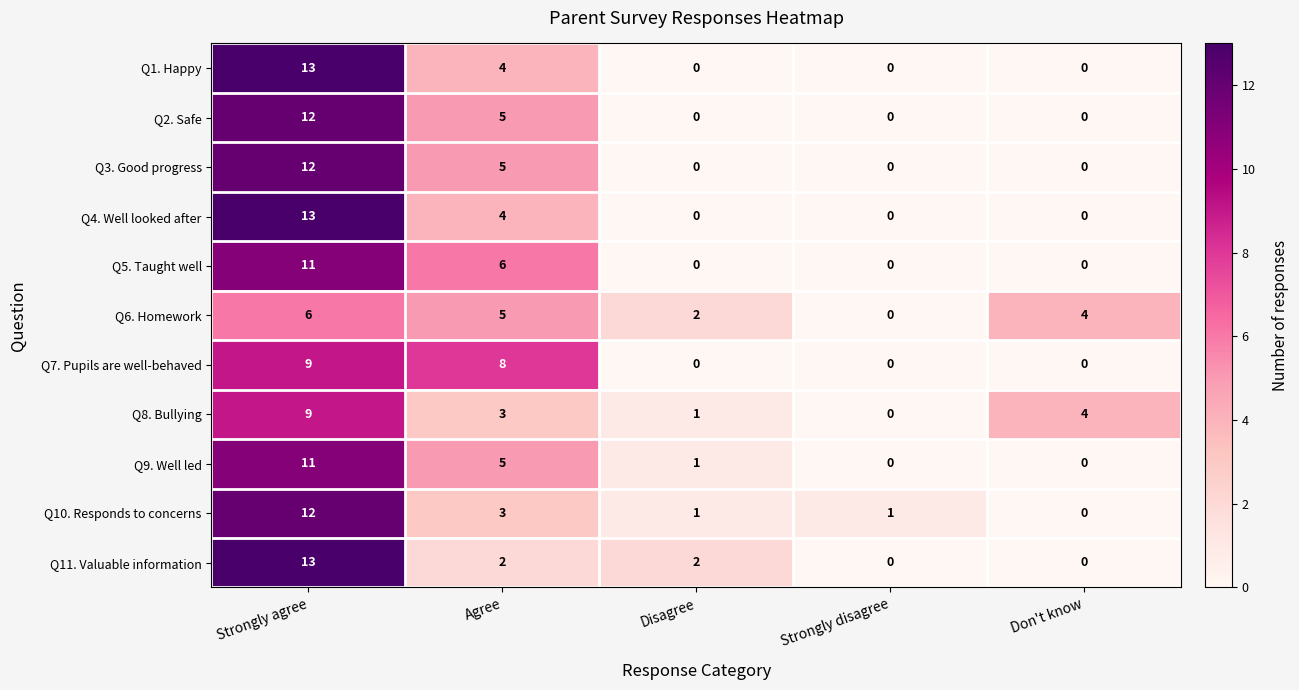

What is the average value of the Q4. Well looked after series?

3